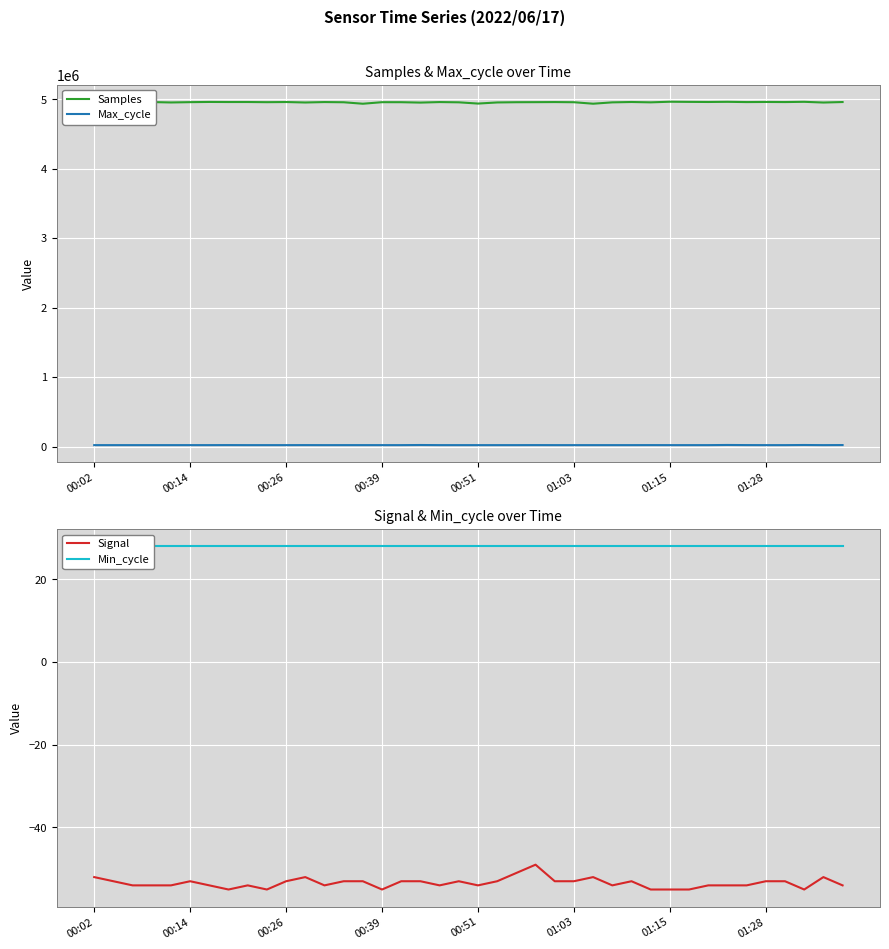

True or false: Max_cycle and Samples cross at least once.

False